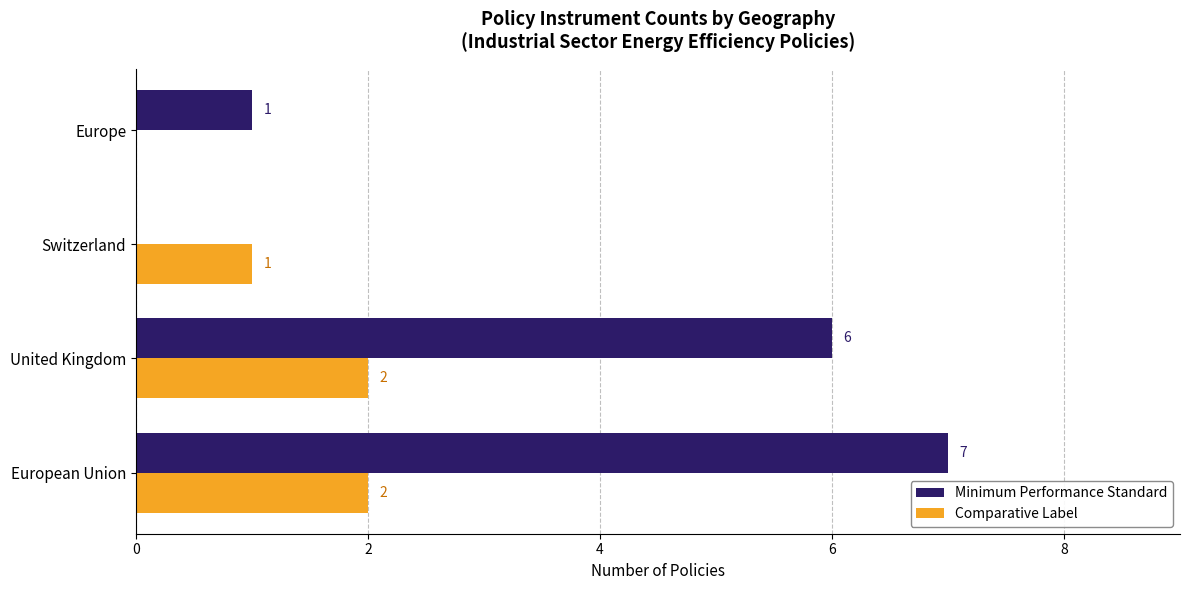

Which series changed the most between European Union and United Kingdom?

Minimum Performance Standard